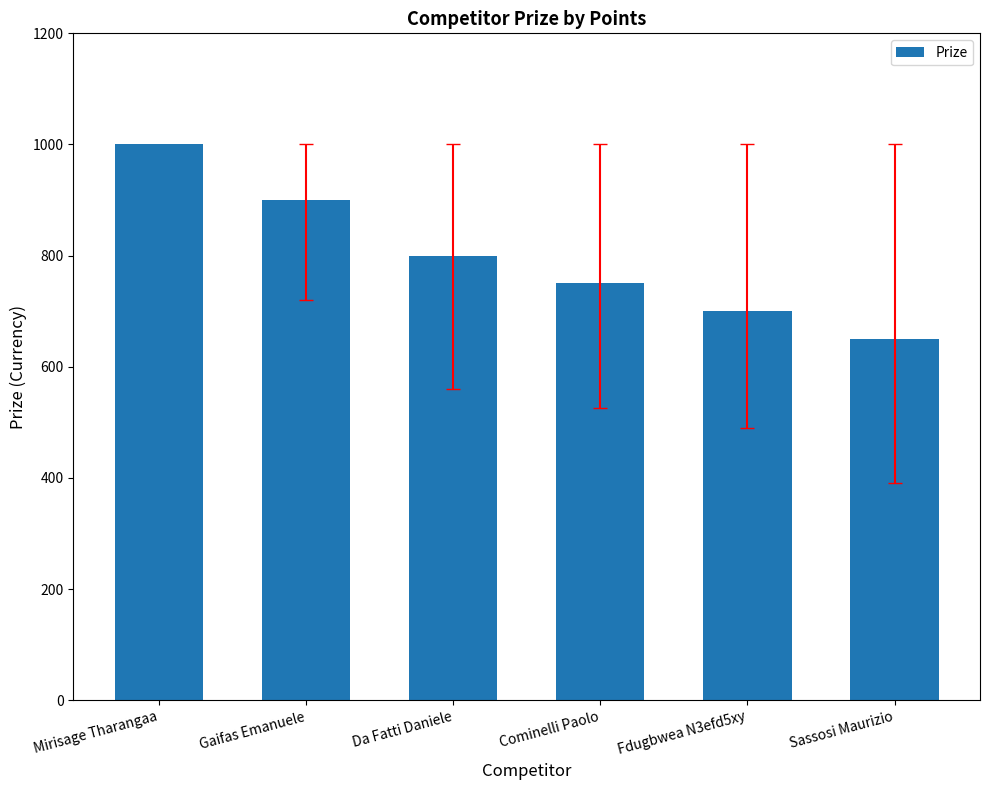

What is the ratio of the value at Mirisage Tharangaa to the value at Gaifas Emanuele?

1.1